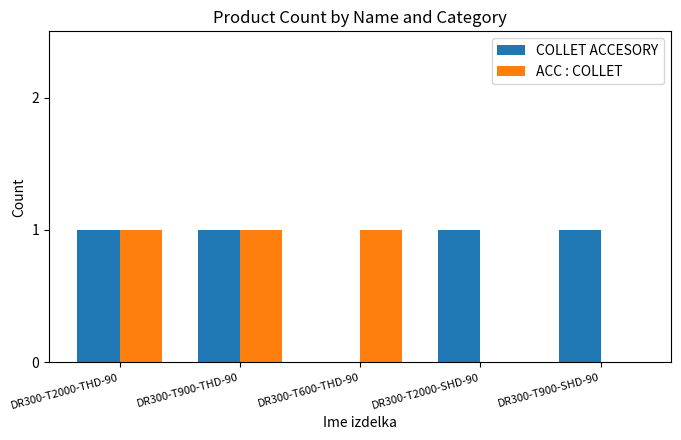

The value of COLLET ACCESORY at DR300-T900-THD-90 is 1. True or false?

True